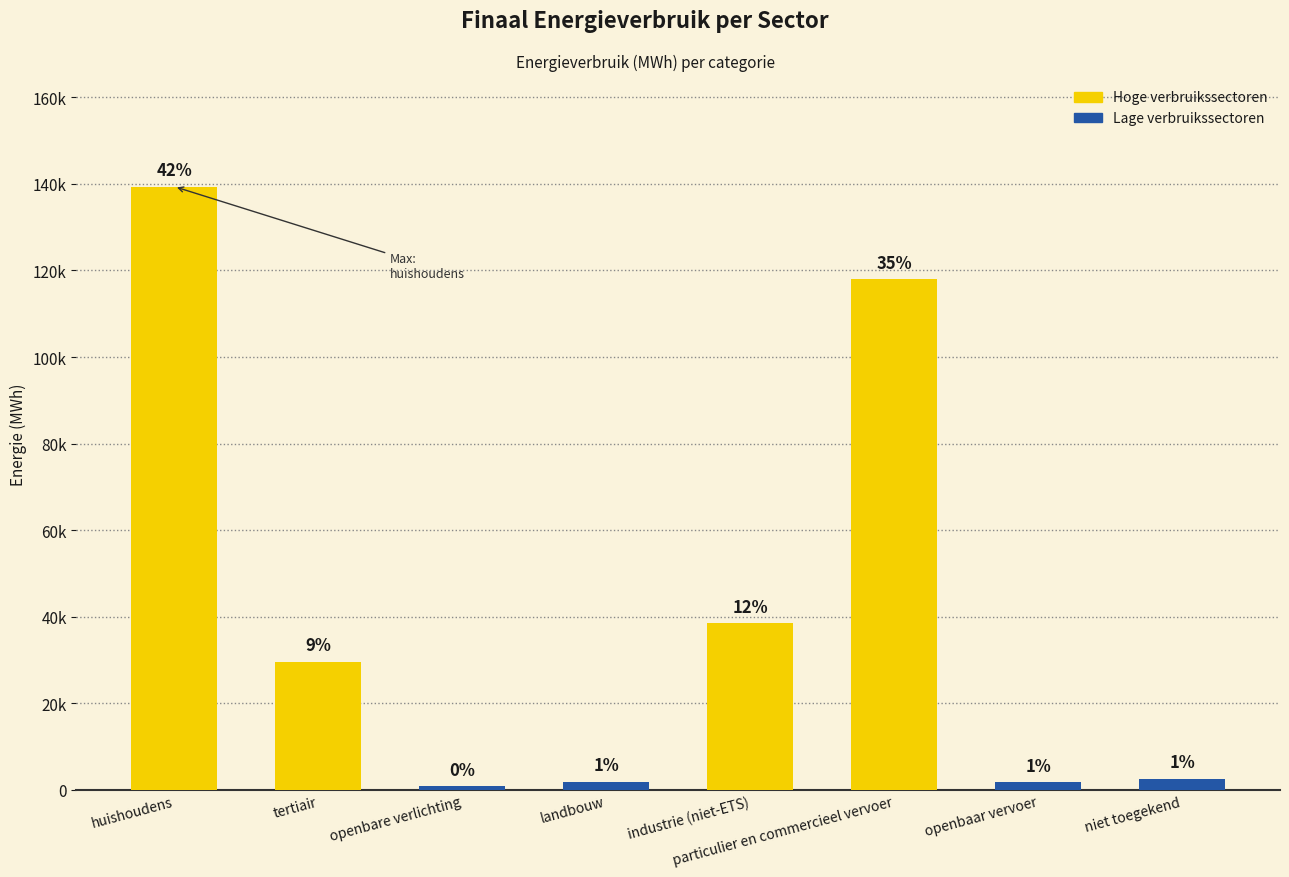

What is the change in value from landbouw to openbaar vervoer?

-70.1